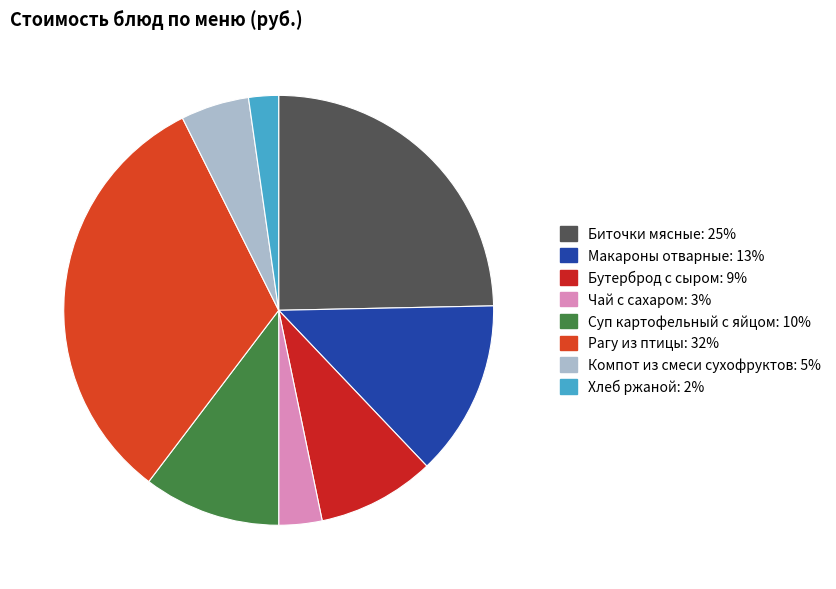

What portion of the pie excludes Рагу из птицы?

67.7%